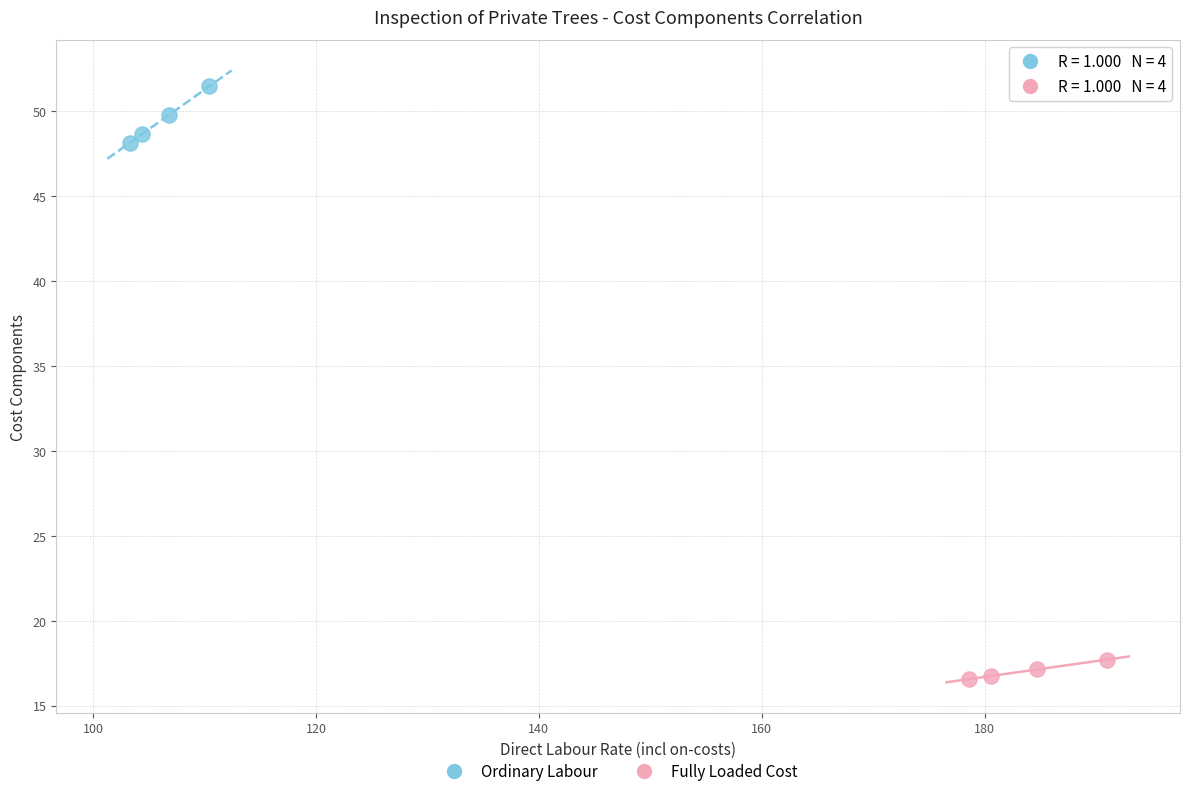

Which series contains the highest Y value?

Ordinary Labour